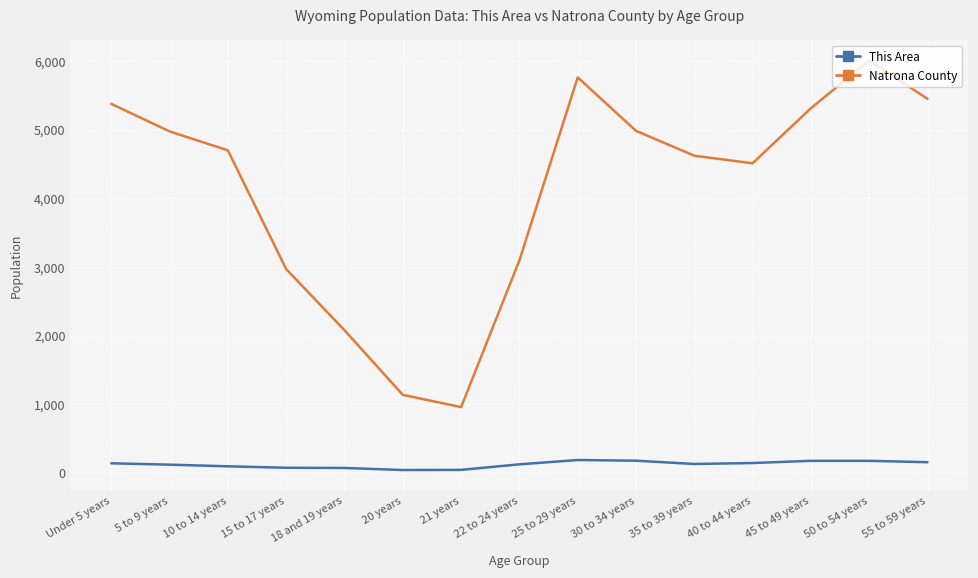

List the series in order of their overall mean, lowest first.

This Area, Natrona County